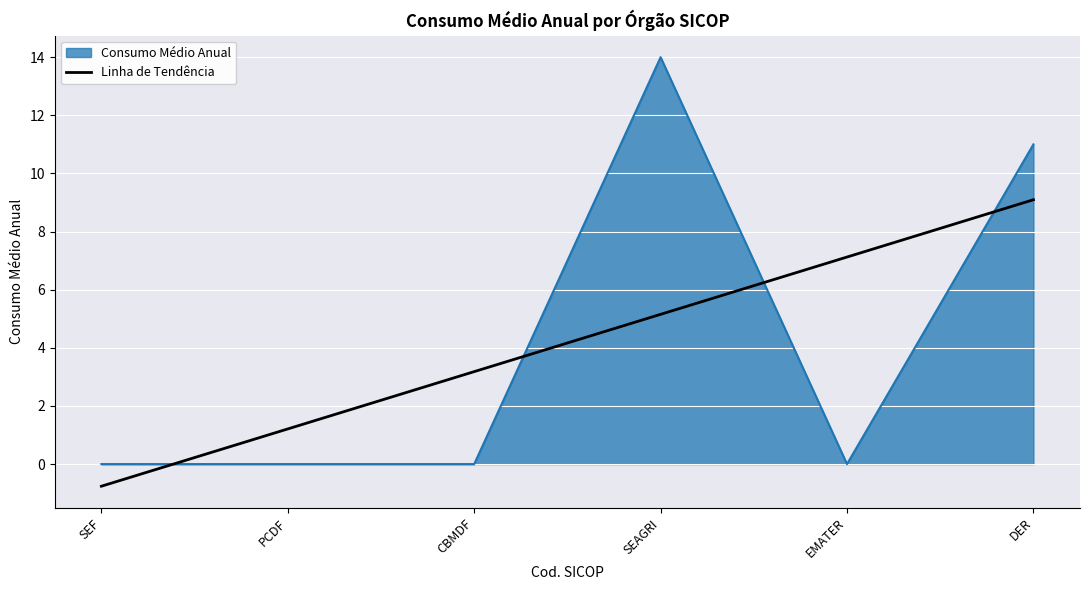

At DER, list the series in order from largest to smallest.

Consumo Médio Anual, Linha de Tendência